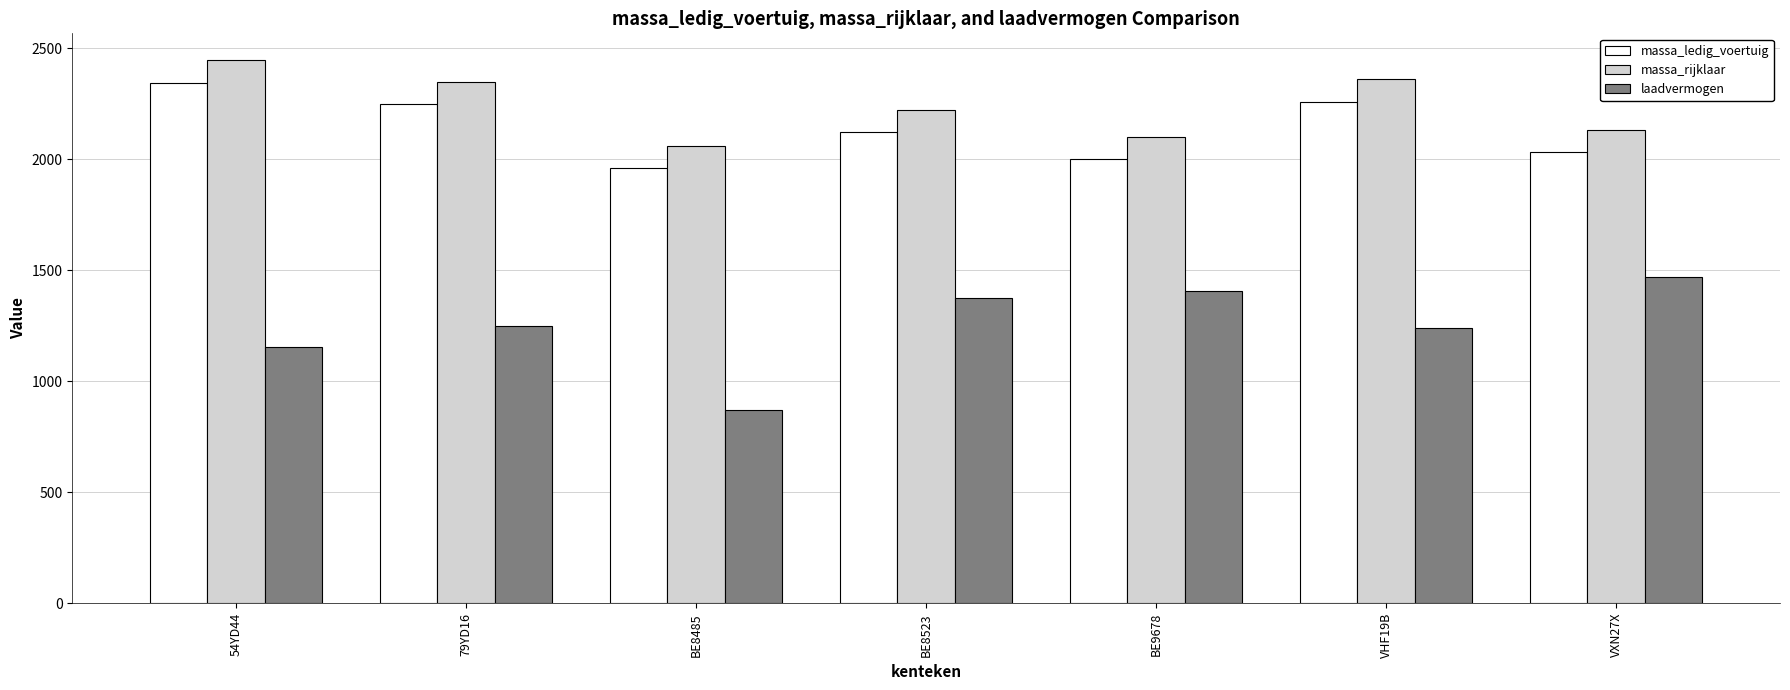

What are all the series names shown in the legend?

massa_ledig_voertuig, massa_rijklaar, laadvermogen